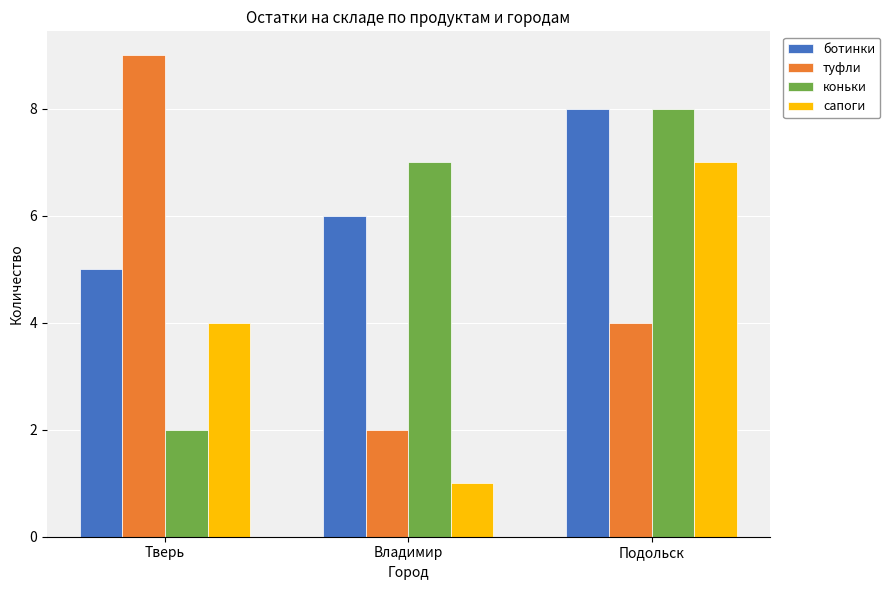

What is the sum of all коньки values?

17